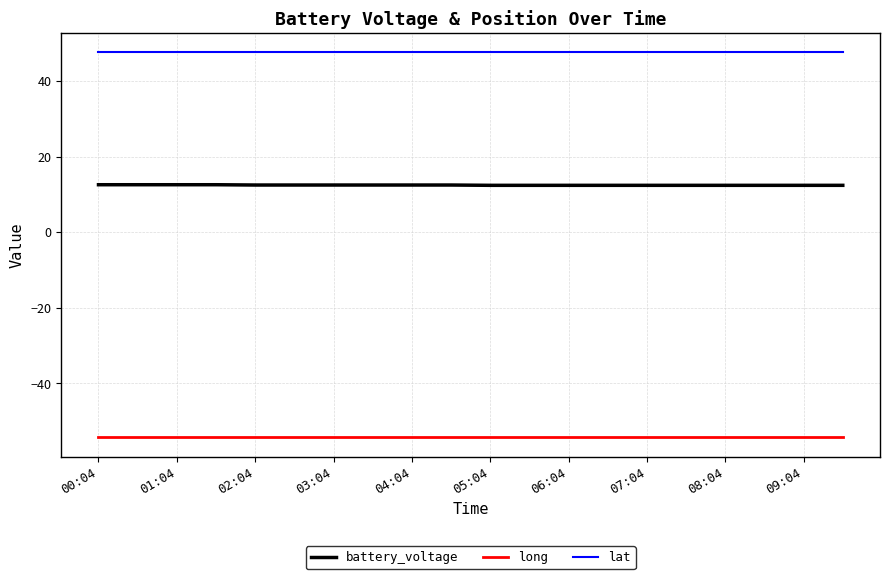

Which series has the largest total across all categories?

lat